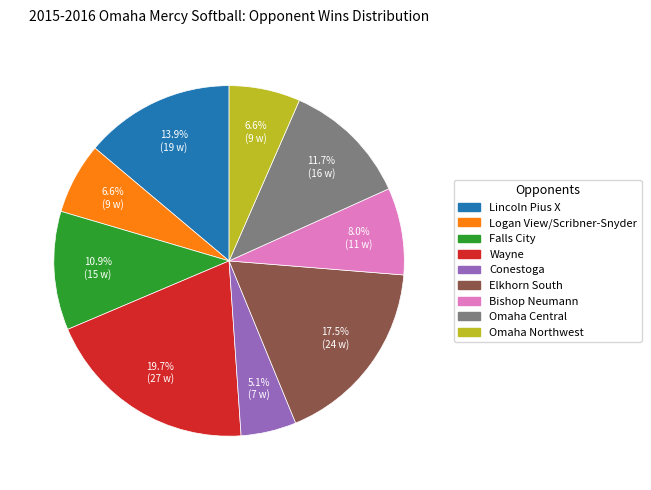

Count the number of slices in the pie.

9